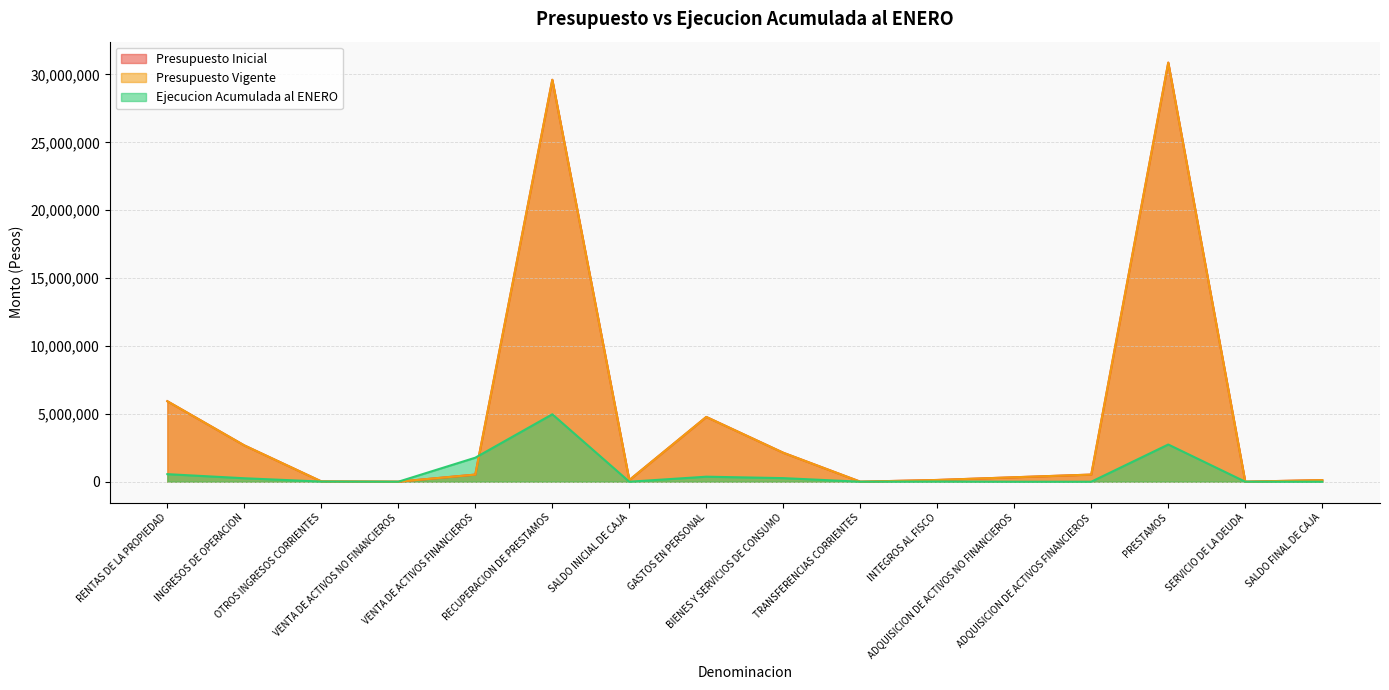

What is the sum of all Presupuesto Inicial values?

77755650